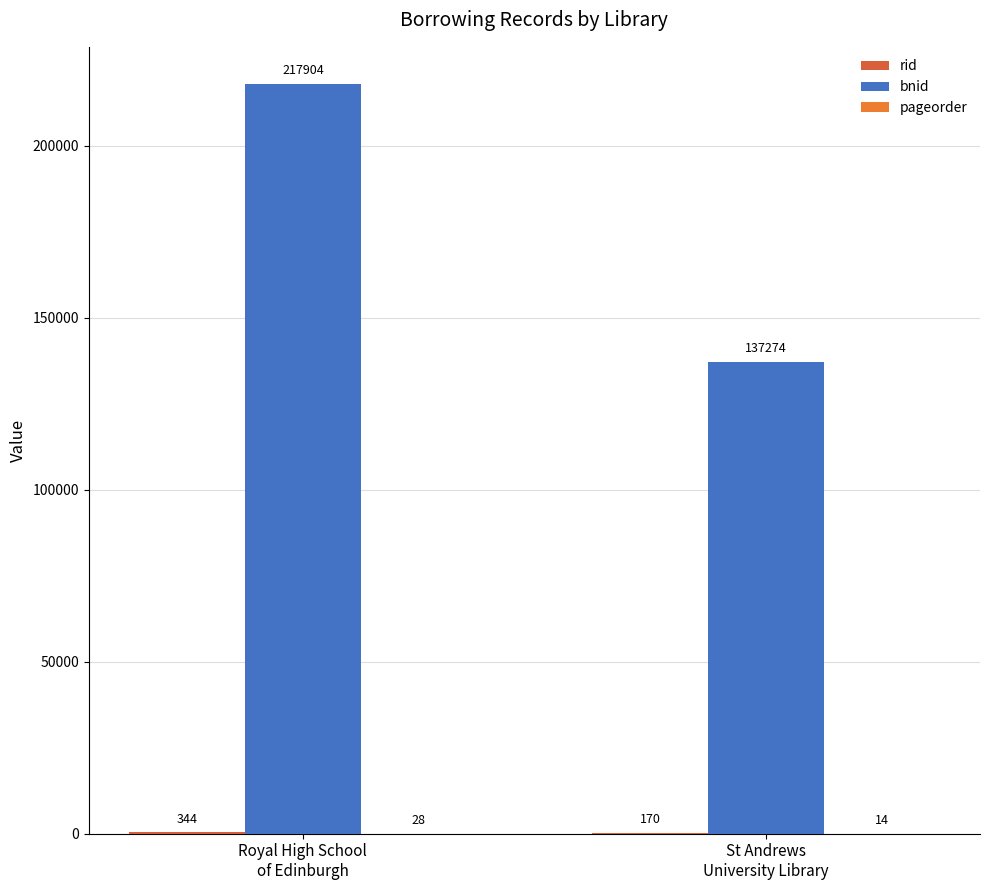

Which category has the lowest value in the rid series?

St Andrews
University Library